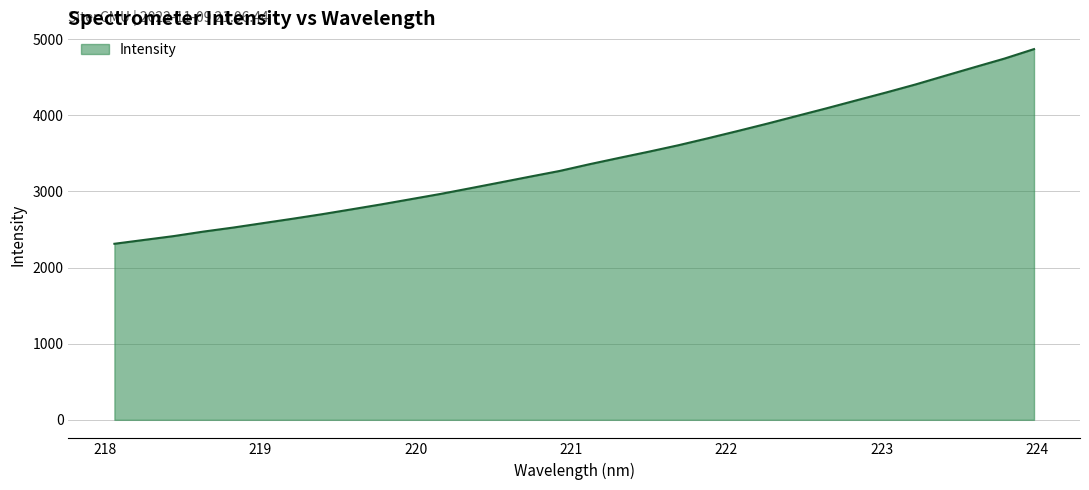

What is the maximum value shown in the chart?

4869.5